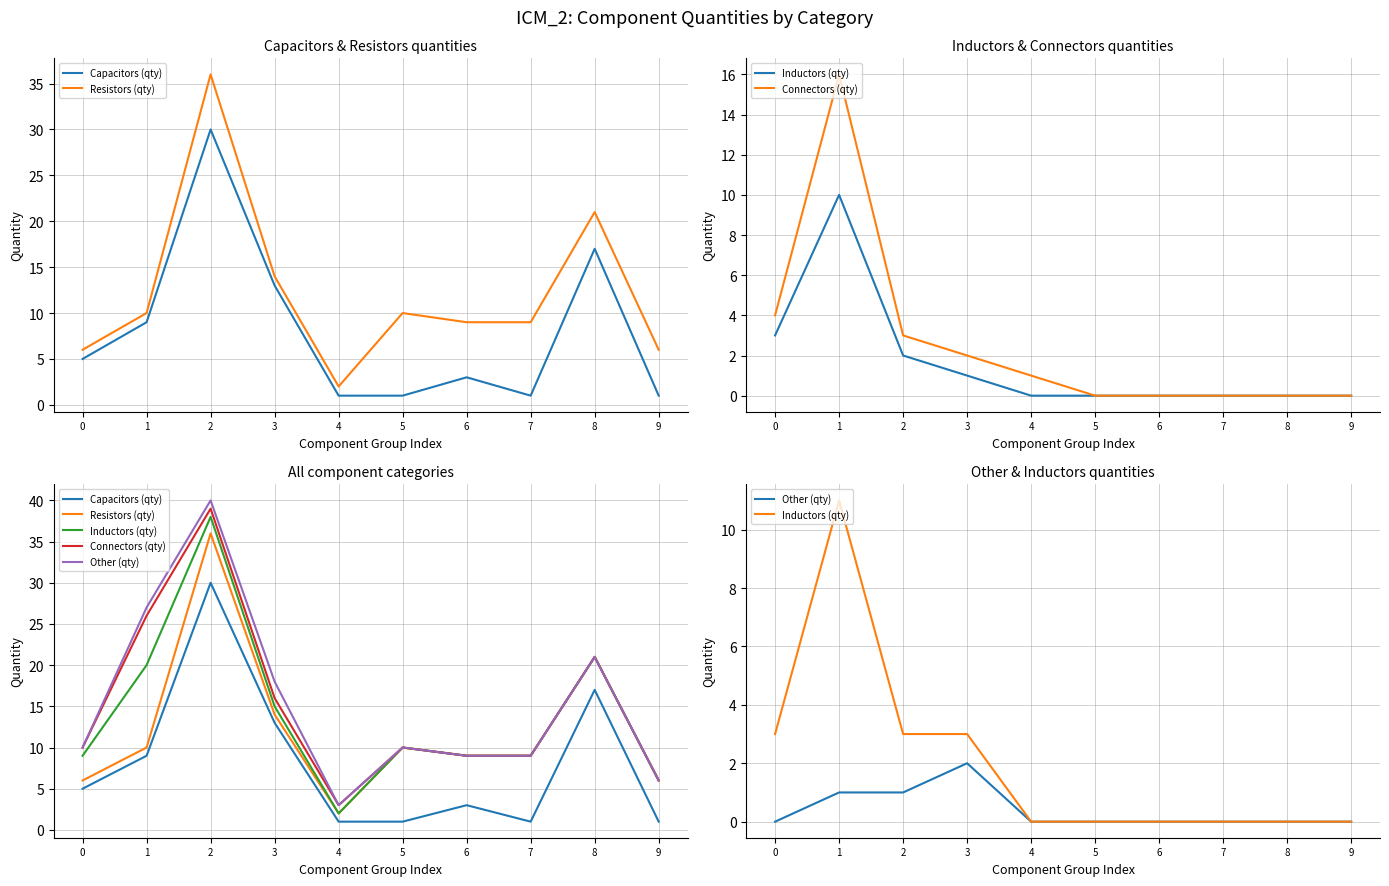

Reading right to left, what are all the values shown in this chart?

Capacitors (qty): 9=1	8=17	7=1	6=3	5=1	4=1	3=13	2=30	1=9	0=5
Resistors (qty): 9=6	8=21	7=9	6=9	5=10	4=2	3=14	2=36	1=10	0=6
Inductors (qty): 9=0	8=0	7=0	6=0	5=0	4=0	3=3	2=3	1=11	0=3
Connectors (qty): 9=6	8=21	7=9	6=9	5=10	4=3	3=16	2=39	1=26	0=10
Other (qty): 9=0	8=0	7=0	6=0	5=0	4=0	3=2	2=1	1=1	0=0